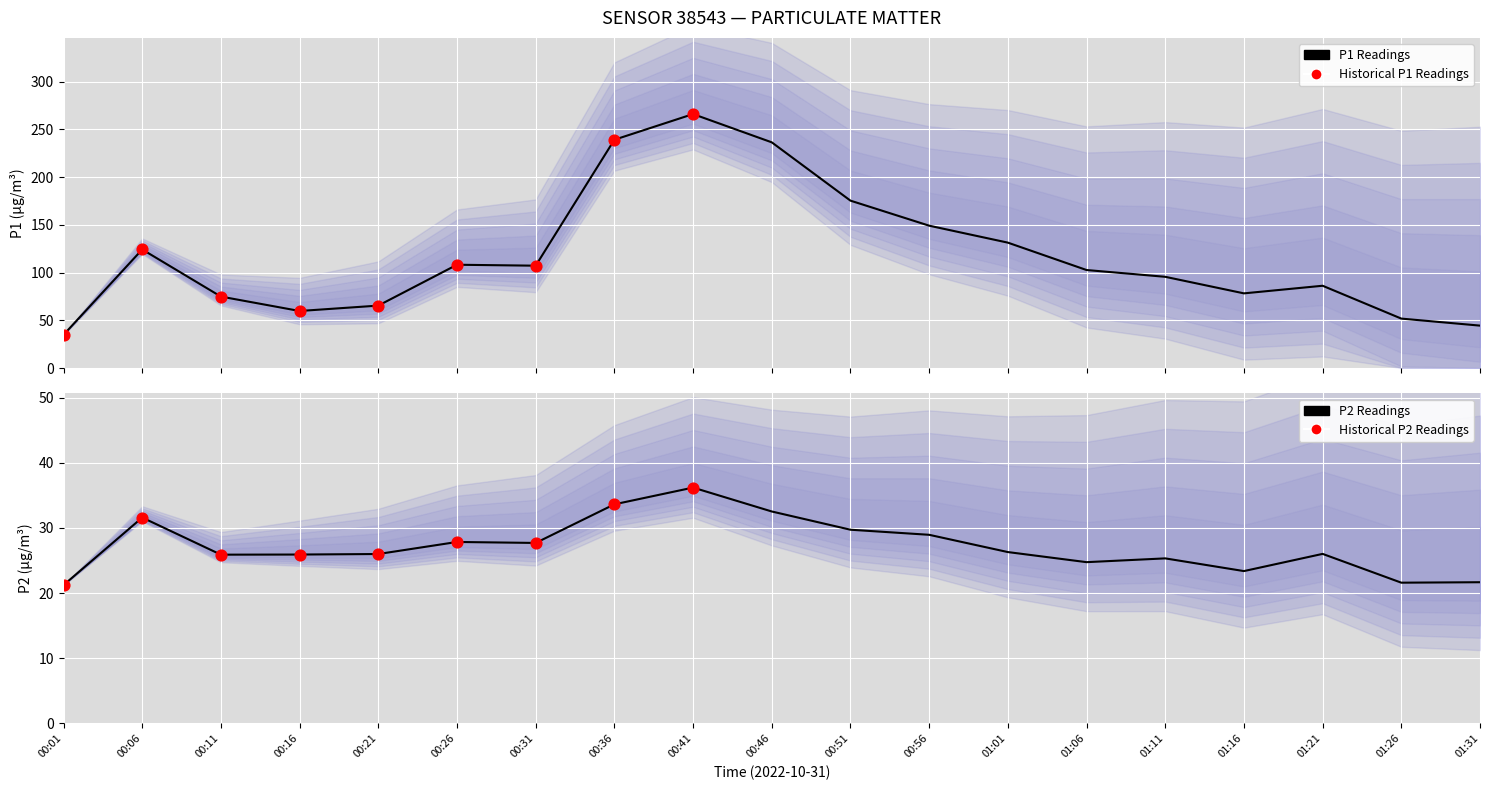

Which series has the largest total across all categories?

P1